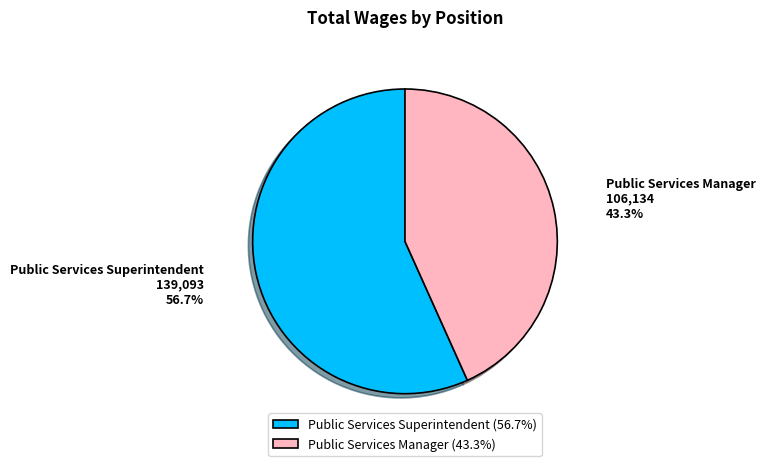

Does any single category account for the majority?

Yes